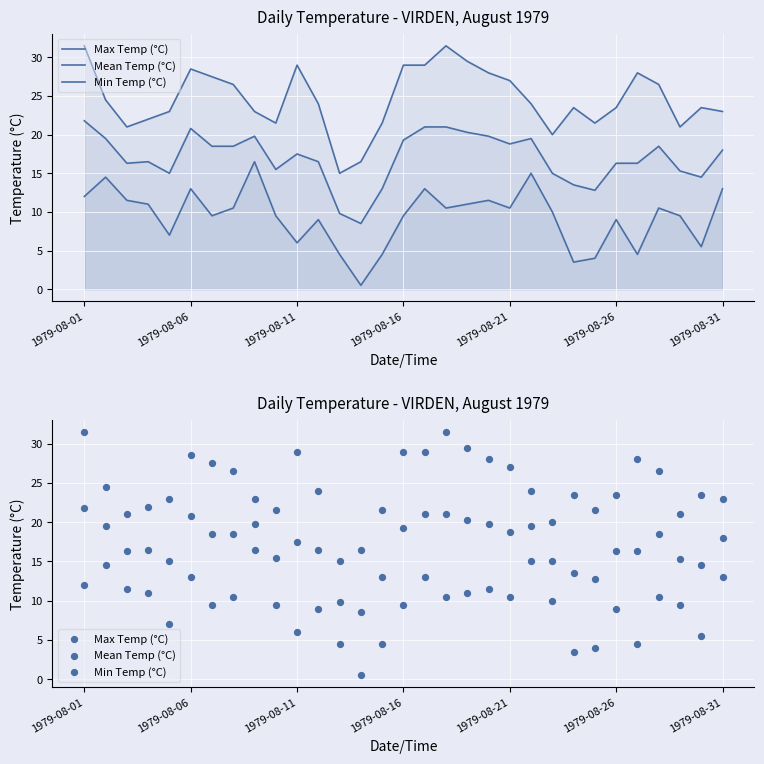

Which series has the largest Y range (max minus min)?

Max Temp (°C)